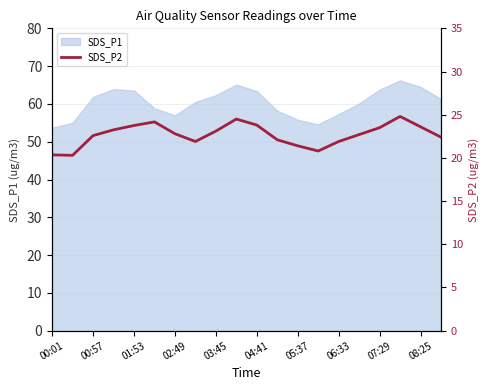

What is the minimum value for SDS_P1?

53.7